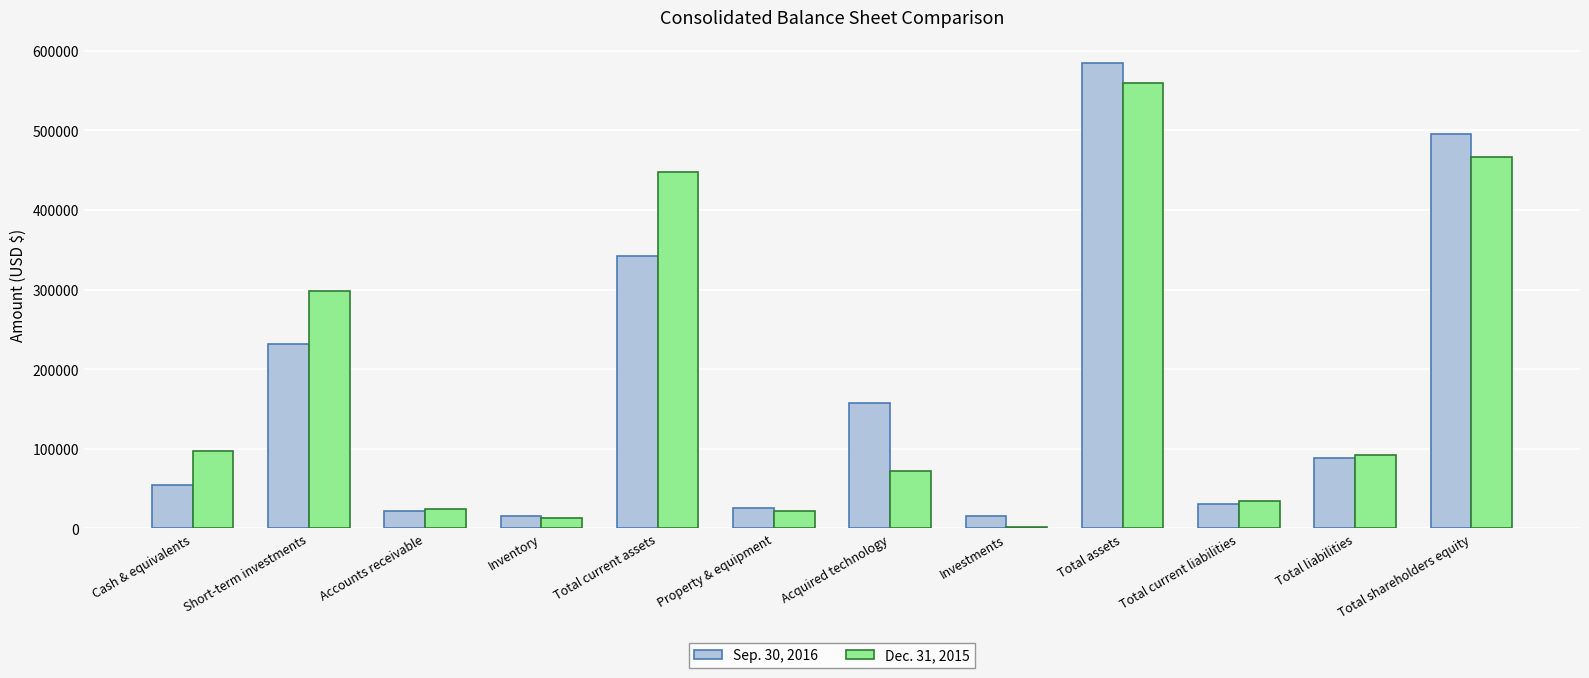

Which series has the largest range (max minus min)?

Sep. 30, 2016